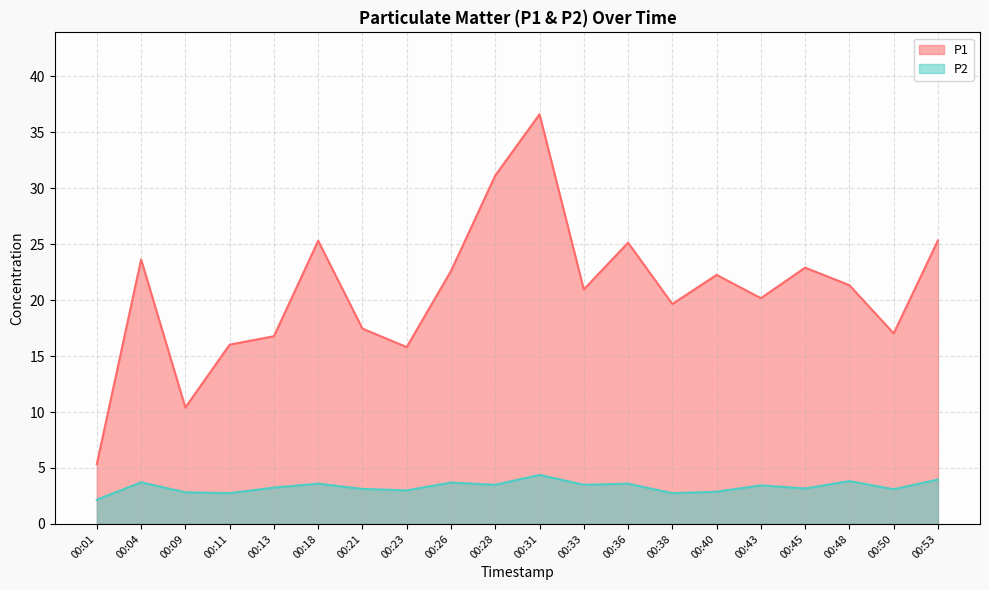

Where does the P2 series first go above 3?

00:04